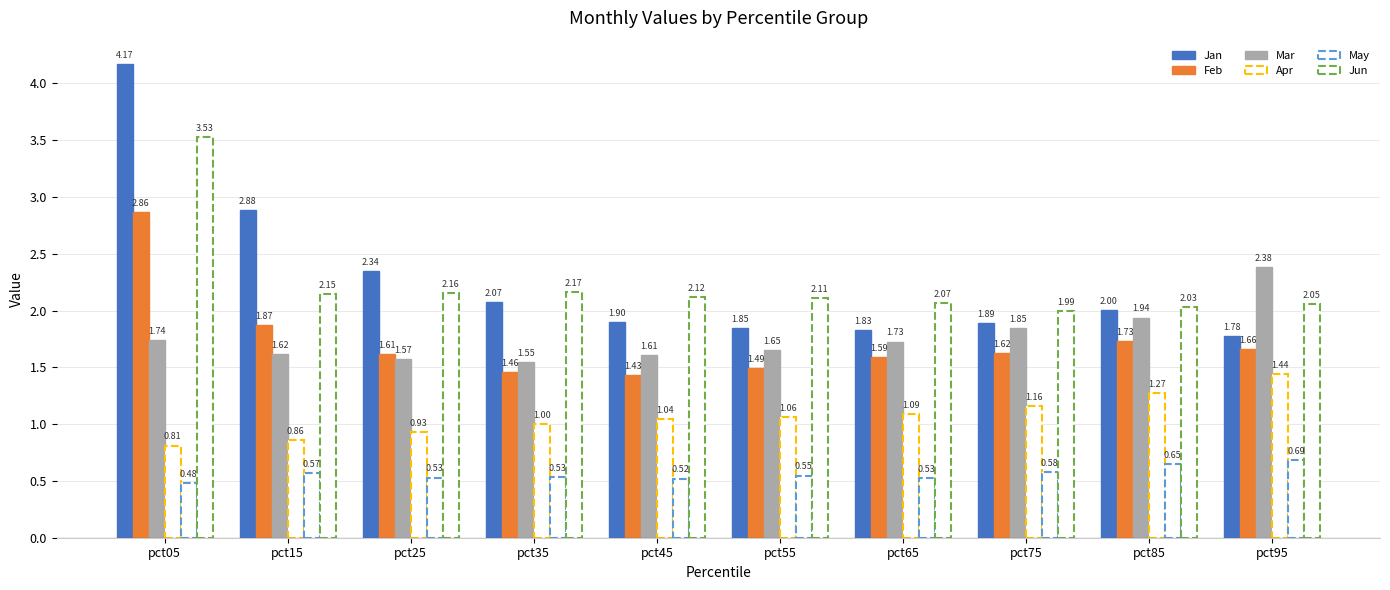

At how many categories does at least one series exceed 1?

10